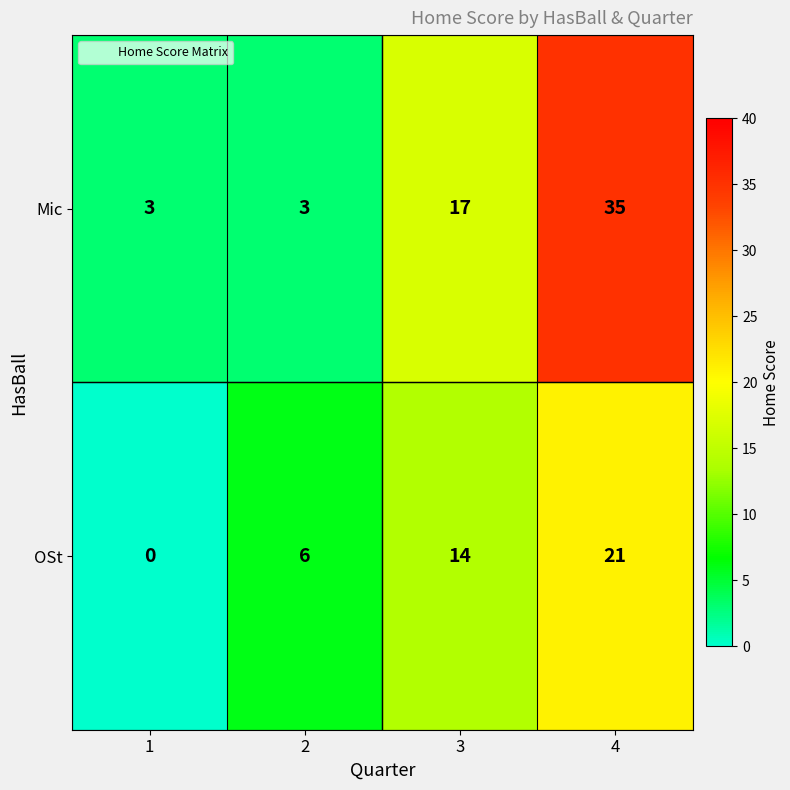

Is it true that OSt equals 6 at 2?

True